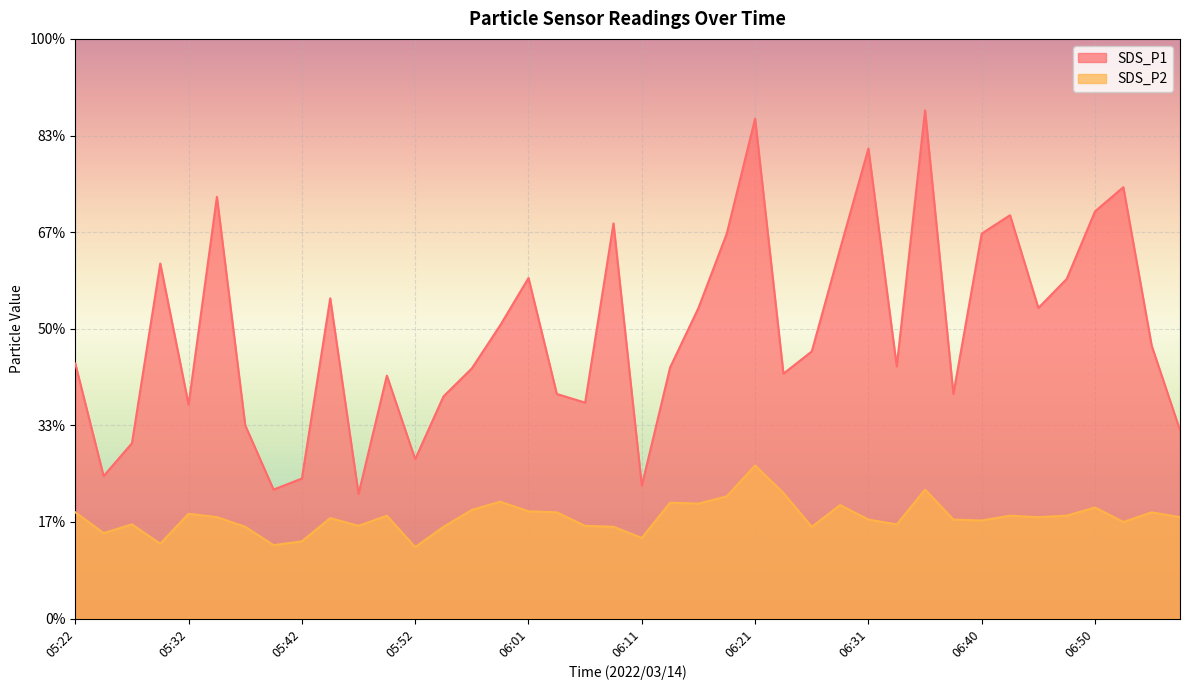

List the labels in order of SDS_P2 value, smallest first.

05:52, 05:40, 05:30, 05:42, 06:11, 05:25, 05:37, 05:54, 06:09, 06:26, 05:47, 06:06, 05:27, 06:33, 06:53, 06:40, 06:31, 06:38, 05:44, 05:35, 06:45, 06:57, 05:49, 06:43, 06:48, 05:32, 05:22, 06:04, 06:55, 06:01, 05:57, 06:50, 06:28, 06:16, 06:14, 05:59, 06:19, 06:23, 06:36, 06:21